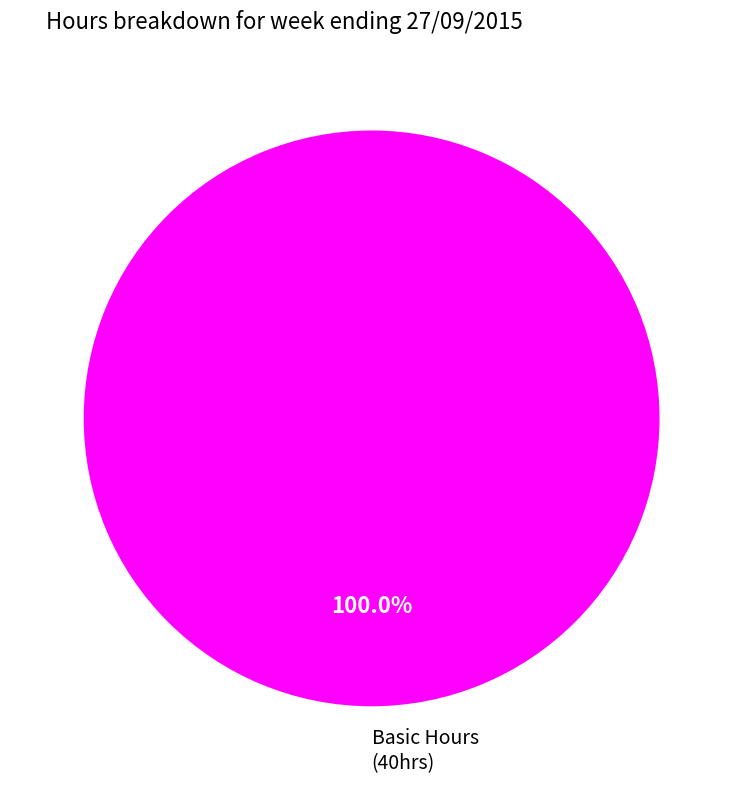

Is there any slice that represents more than half of the pie?

Yes